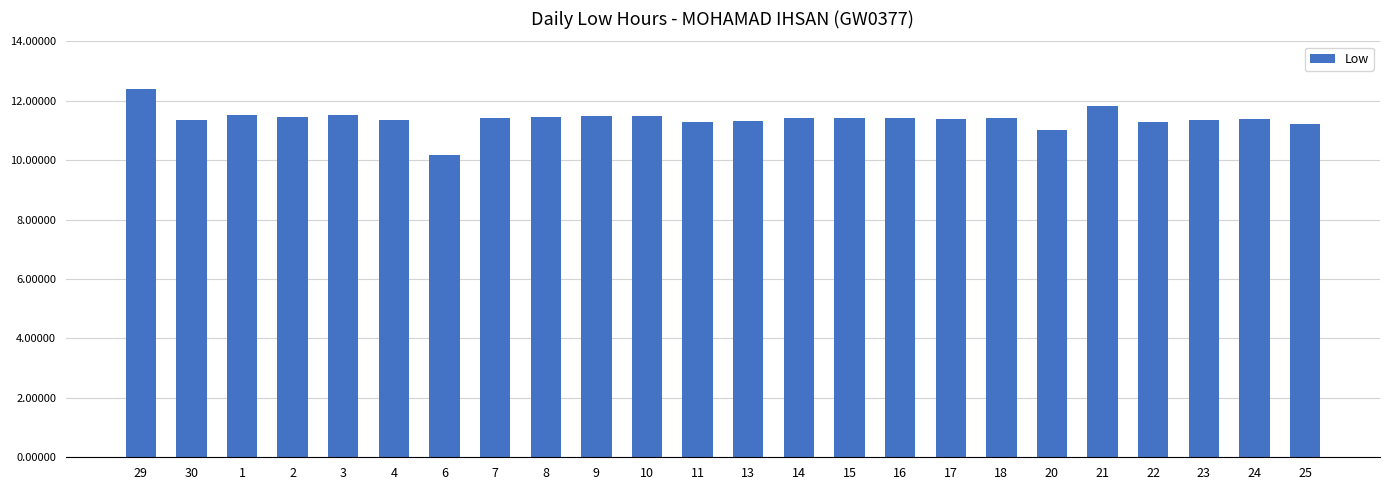

What position from the left is 14?

14